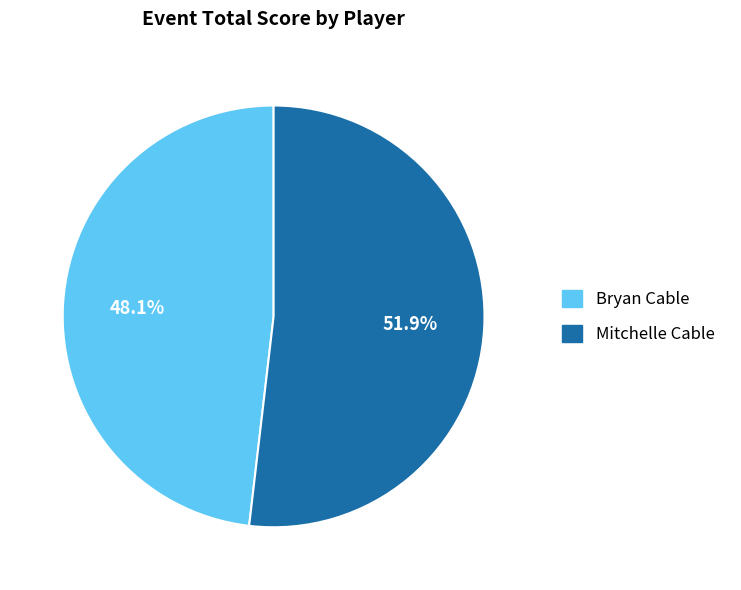

Does any single category account for the majority?

Yes